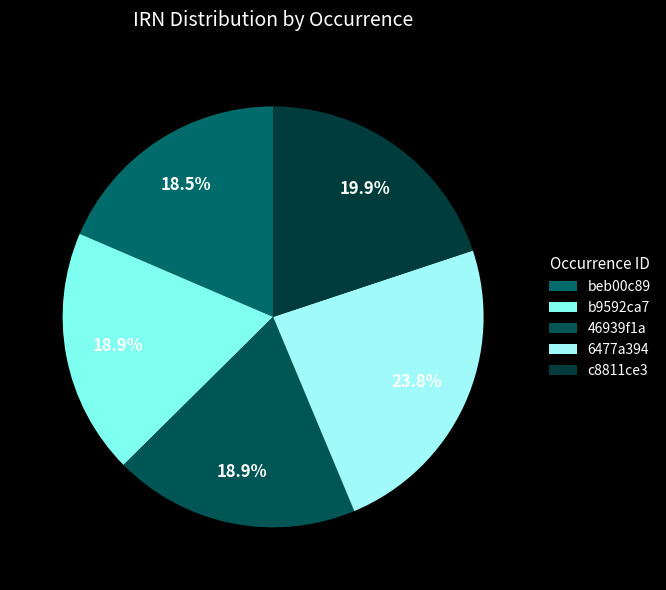

Count the number of slices in the pie.

5